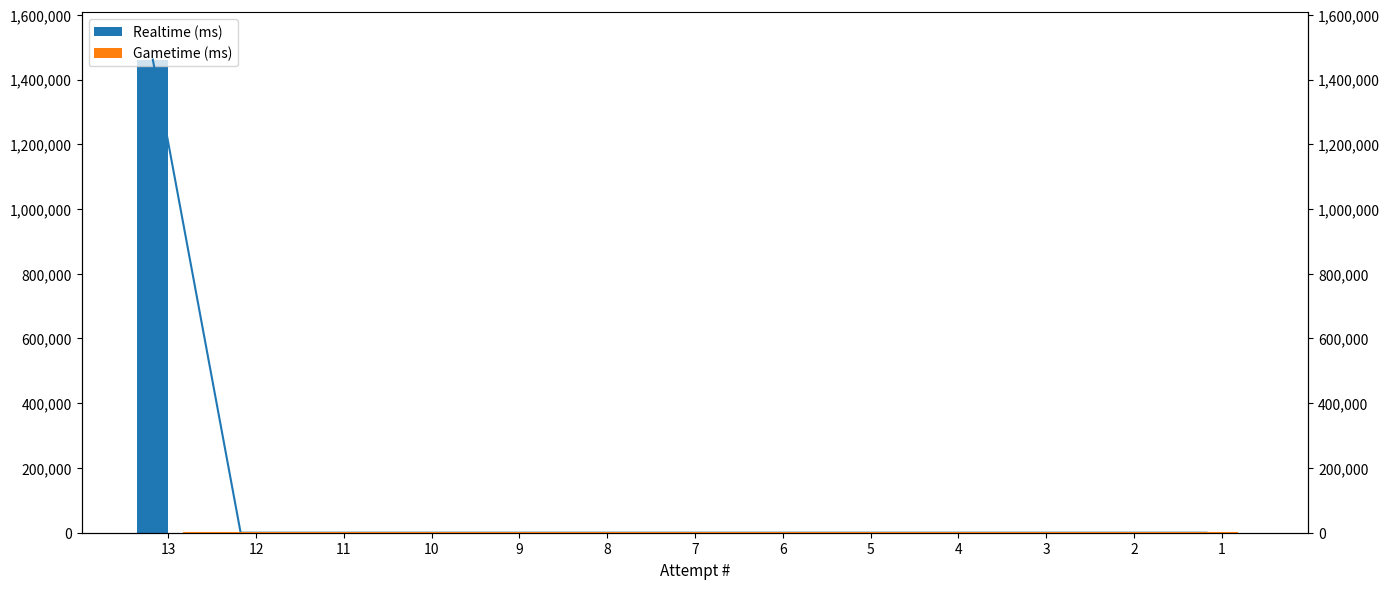

Reading left to right, transcribe all the data shown in this chart.

Realtime (ms): 13=1461490	12=0	11=0	10=0	9=0	8=0	7=0	6=0	5=0	4=0	3=0	2=0	1=0
Gametime (ms): 13=0	12=0	11=0	10=0	9=0	8=0	7=0	6=0	5=0	4=0	3=0	2=0	1=0